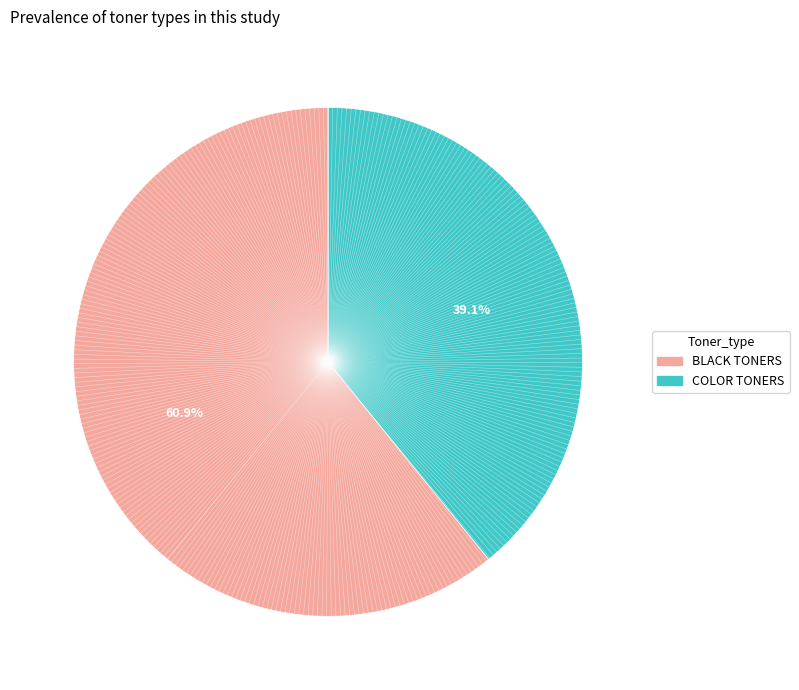

Approximately how many times larger is the value at COLOR TONERS compared to BLACK TONERS?

0.6